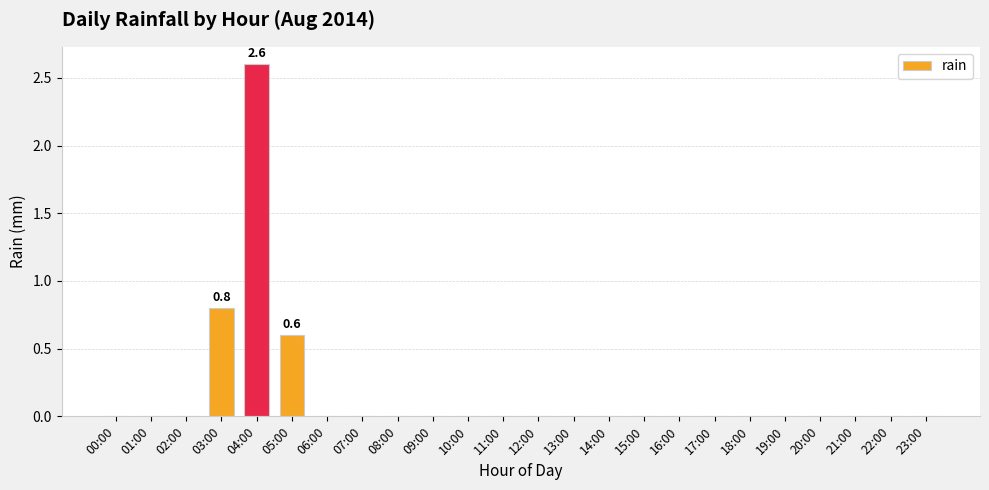

How many categories are shown in the chart?

24